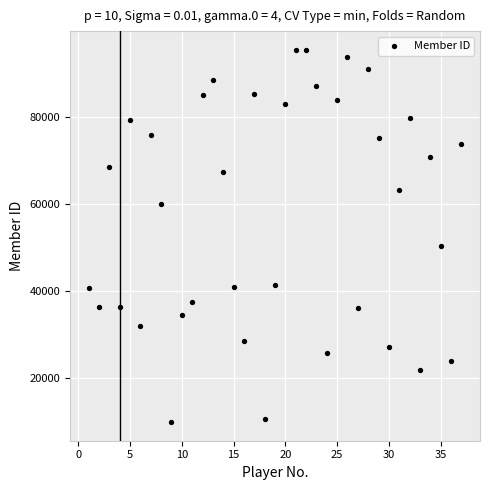

What is the range of X values (max minus min)?

36